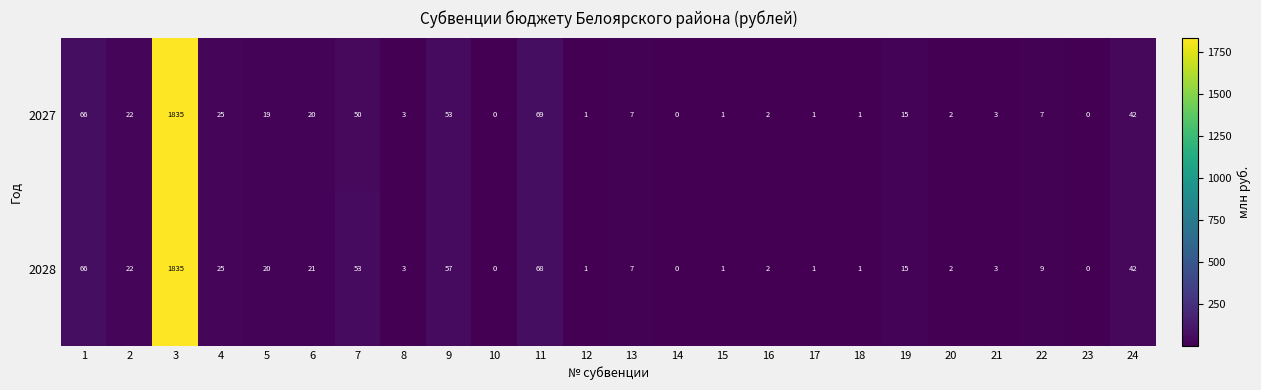

Where is 2027 nearest to the value 917?

11